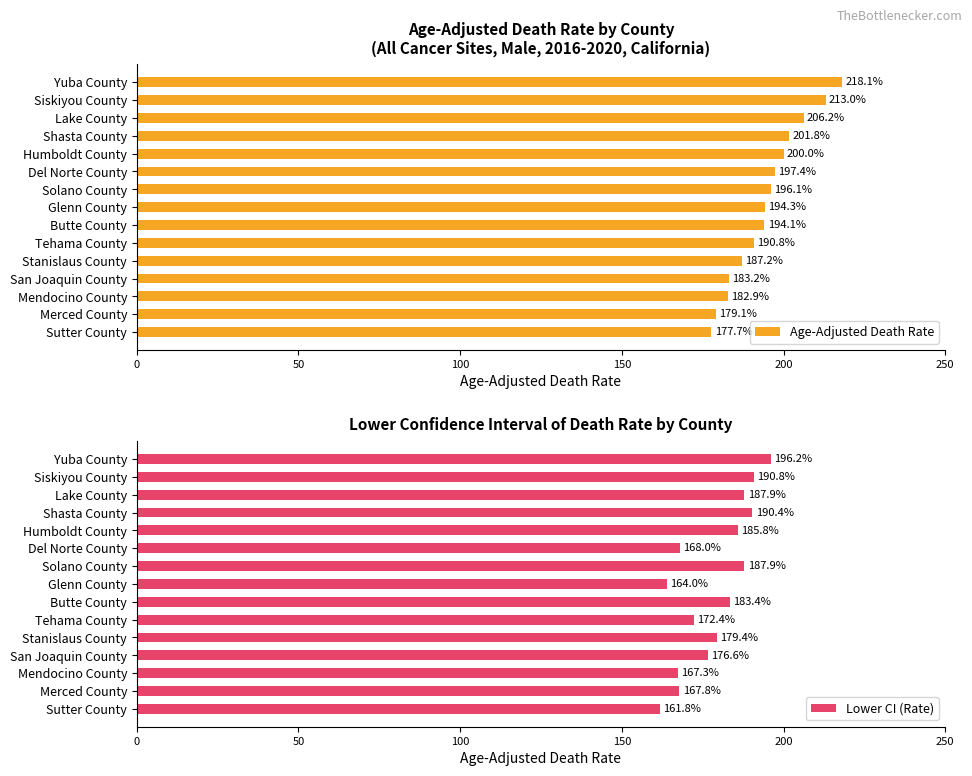

The Lower CI (Rate) series shows 89.8 at Butte County. True or false?

False